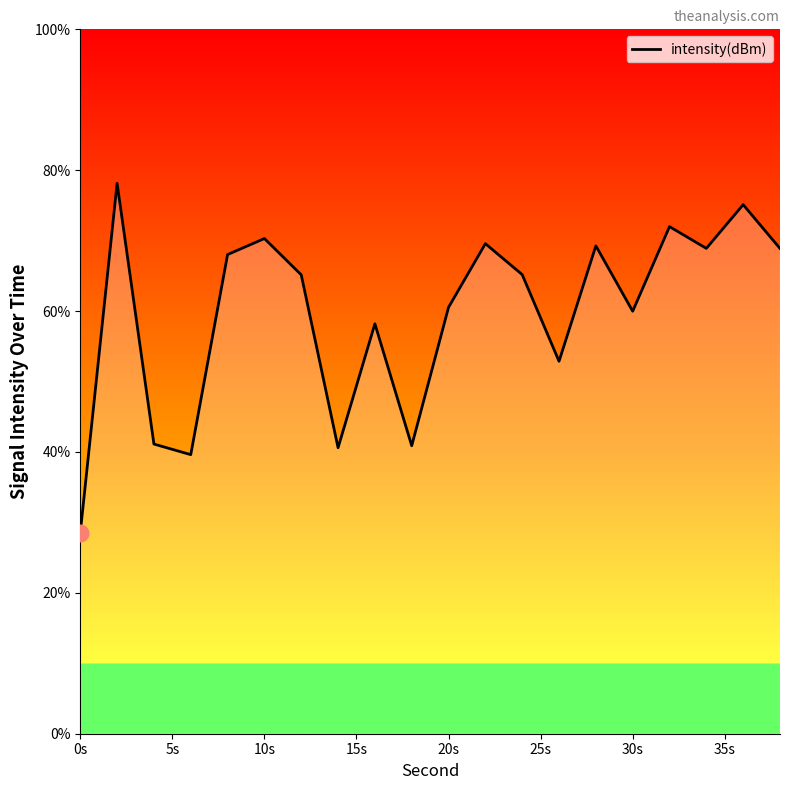

What is the difference between the maximum and minimum values?

49.6